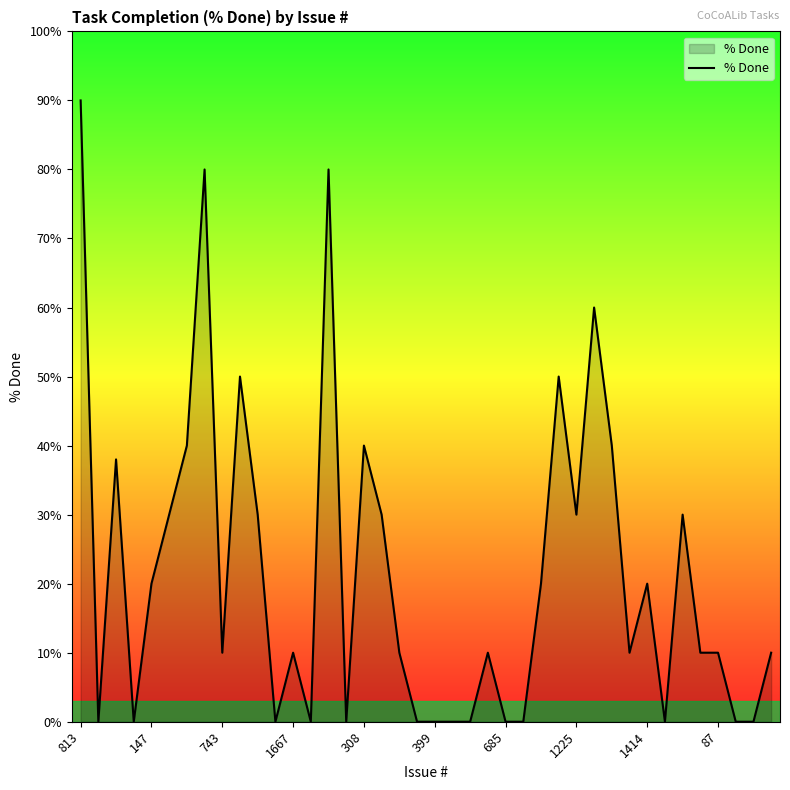

What is the difference between the maximum and minimum values?

90